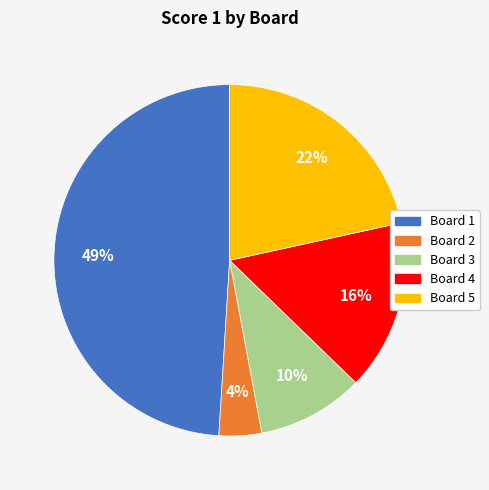

To the nearest percent, what is the difference between the largest and smallest slice percentages?

45%